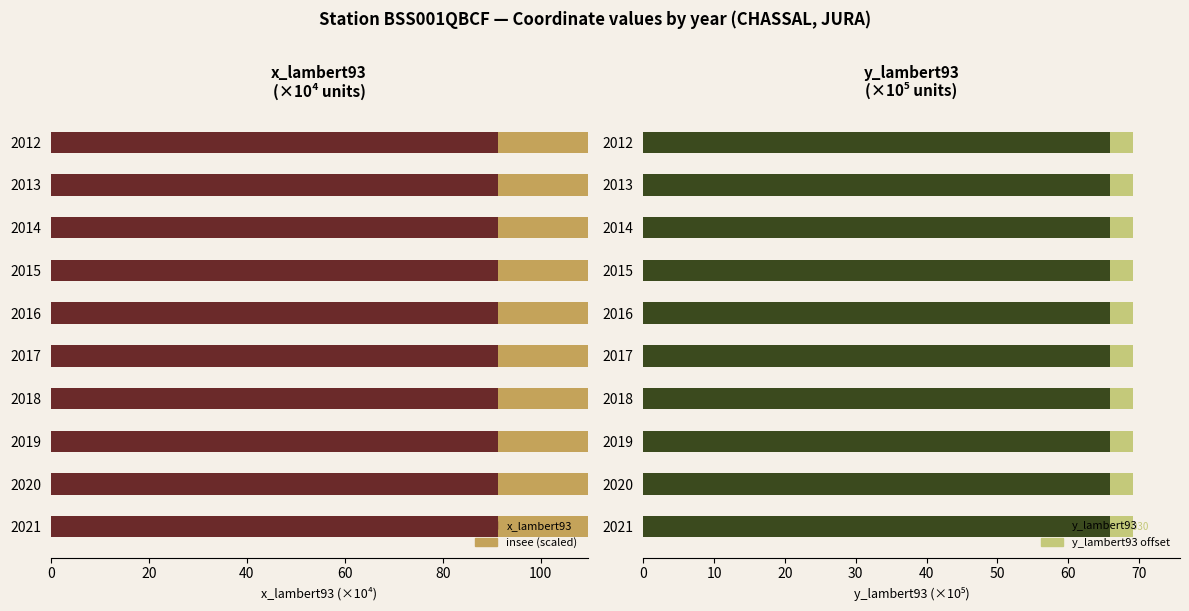

Which label corresponds to the smallest value in the chart?

2021